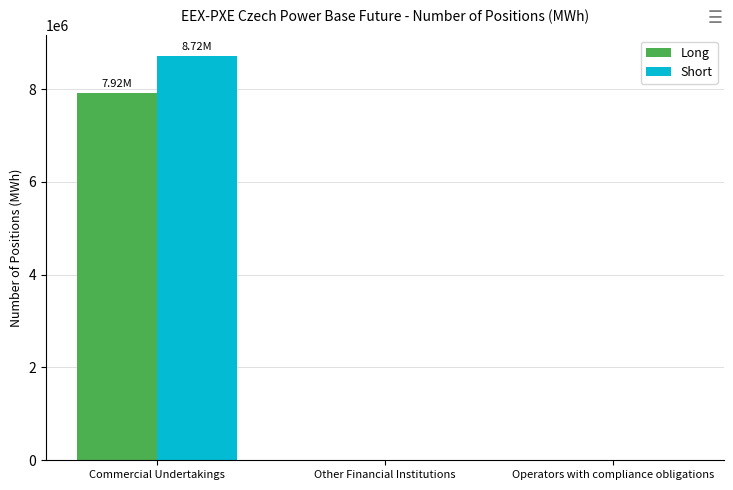

How many data points in Short are above 0?

1